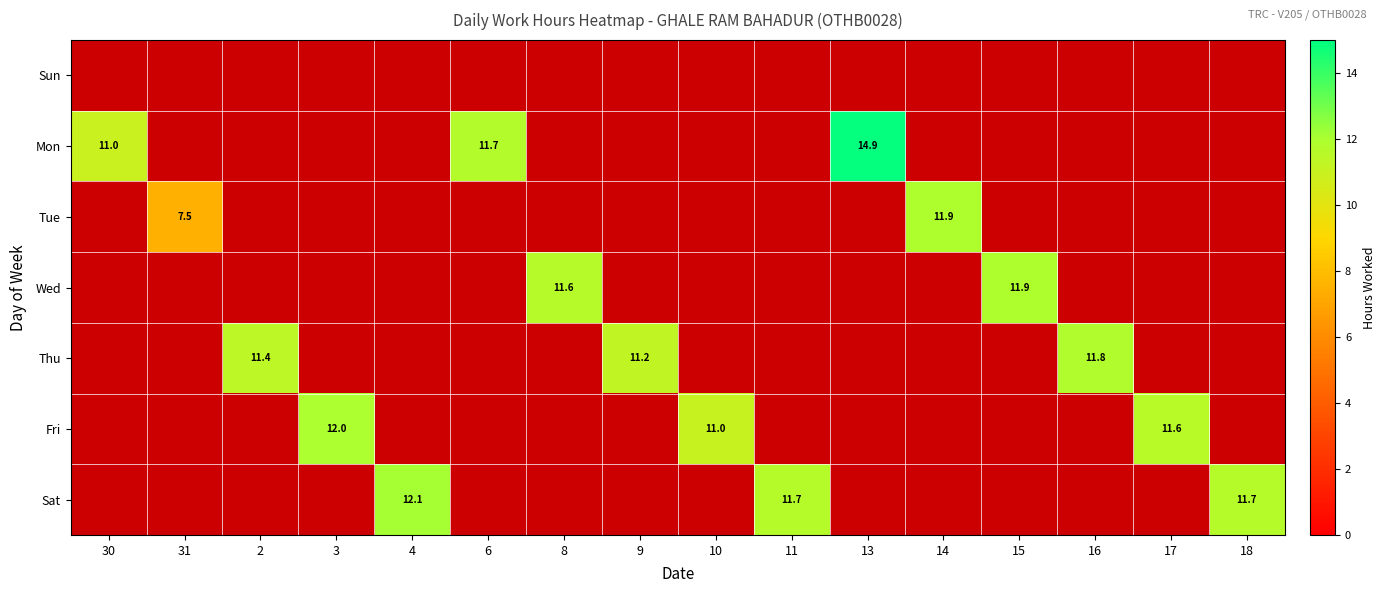

Between 8 and 14, which is larger?

14